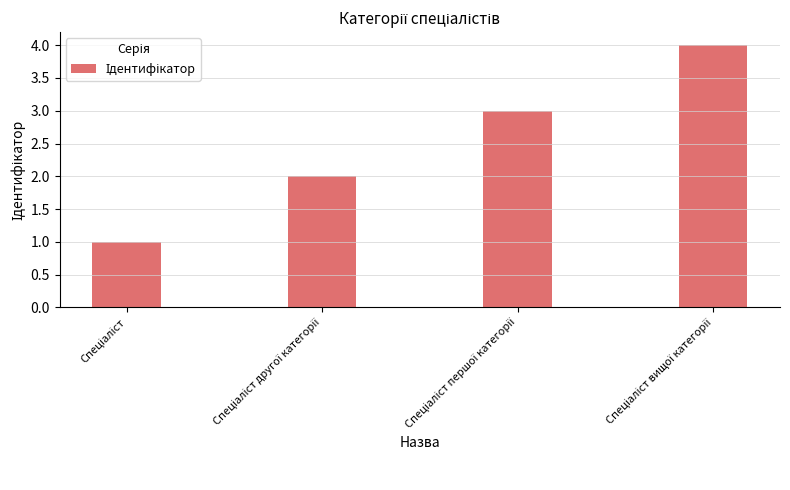

What is the sum of all values?

10